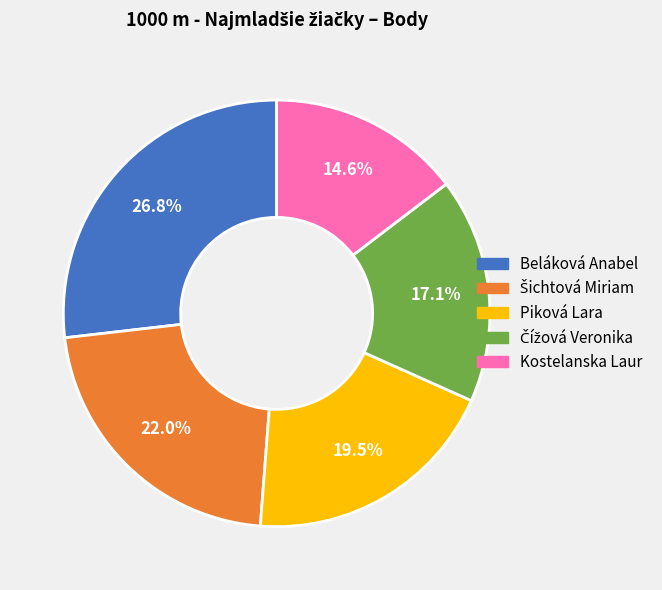

Does Kostelanska Laur represent more than half of the total?

No